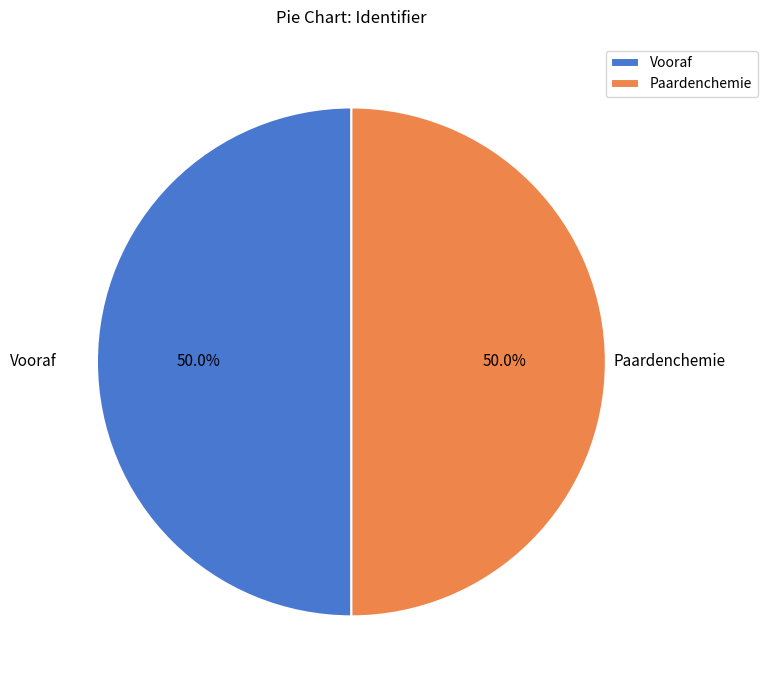

True or false: Paardenchemie accounts for 50% of the total.

True